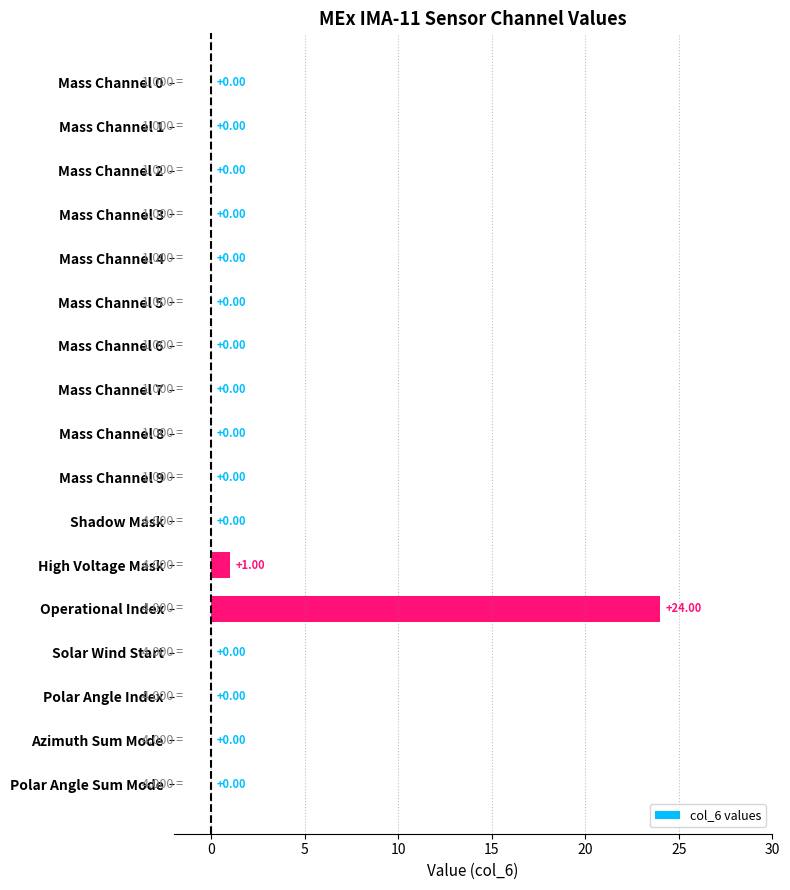

What is the sum of all values?

25